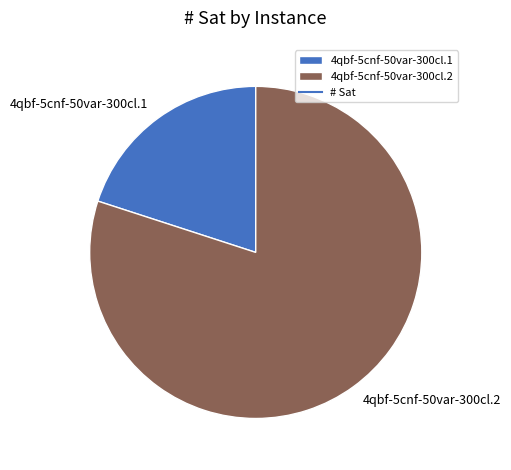

Which has a higher value, 4qbf-5cnf-50var-300cl.2 or 4qbf-5cnf-50var-300cl.1?

4qbf-5cnf-50var-300cl.2